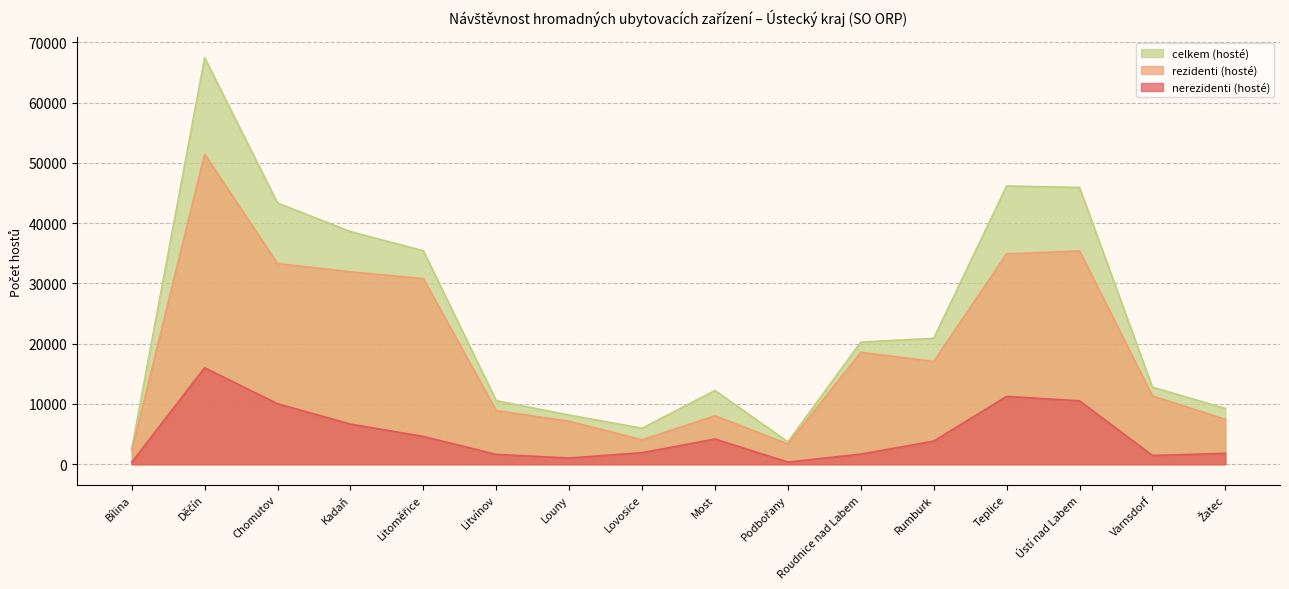

Between Rumburk and Teplice, which is larger?

Teplice